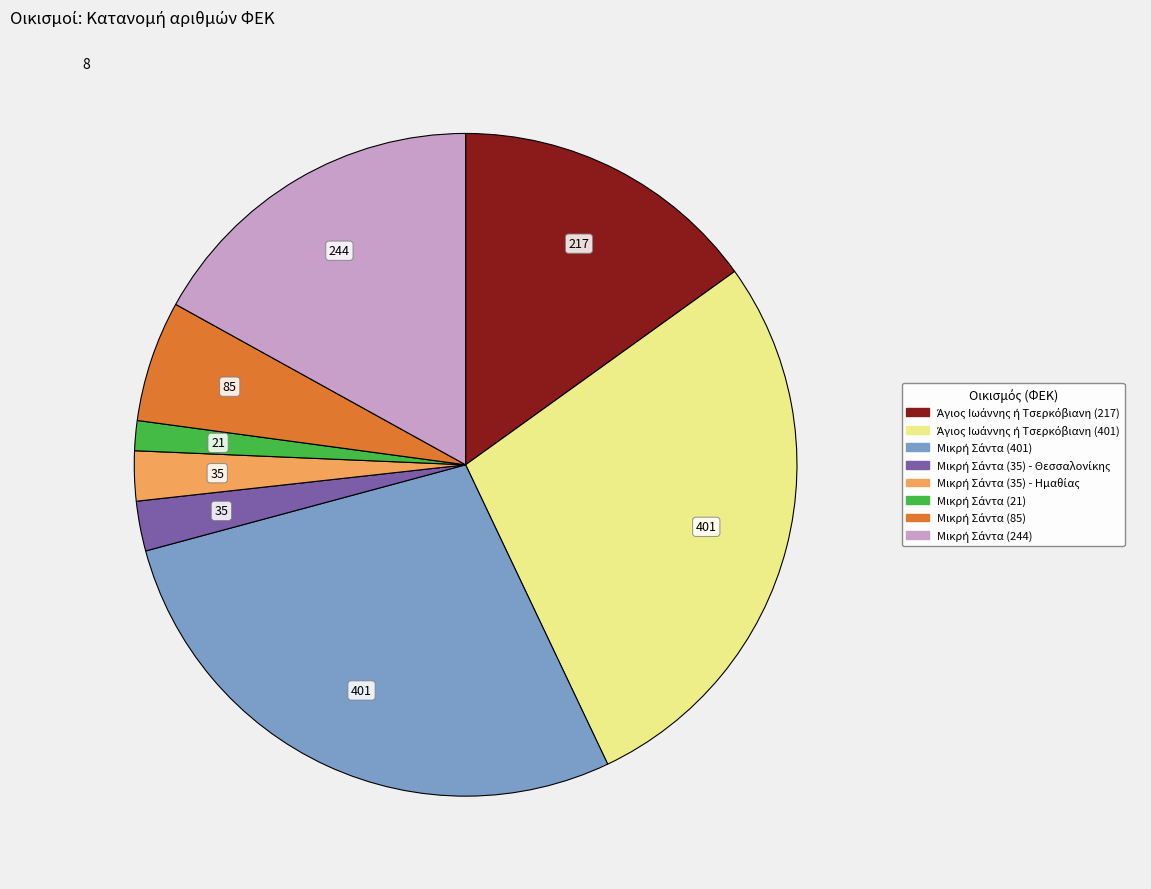

How many segments does this pie chart have?

8